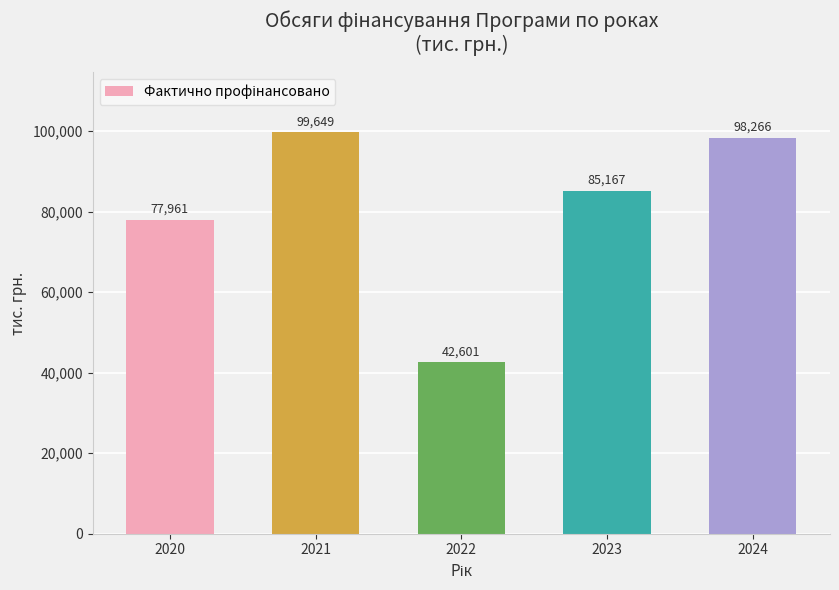

What is the value of the 2nd bar from the left?

99648.6